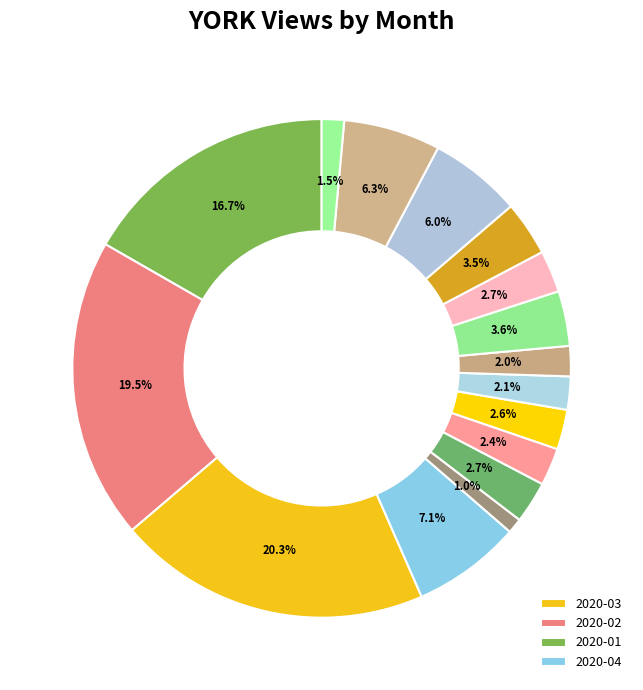

How many slices are in this pie chart?

16